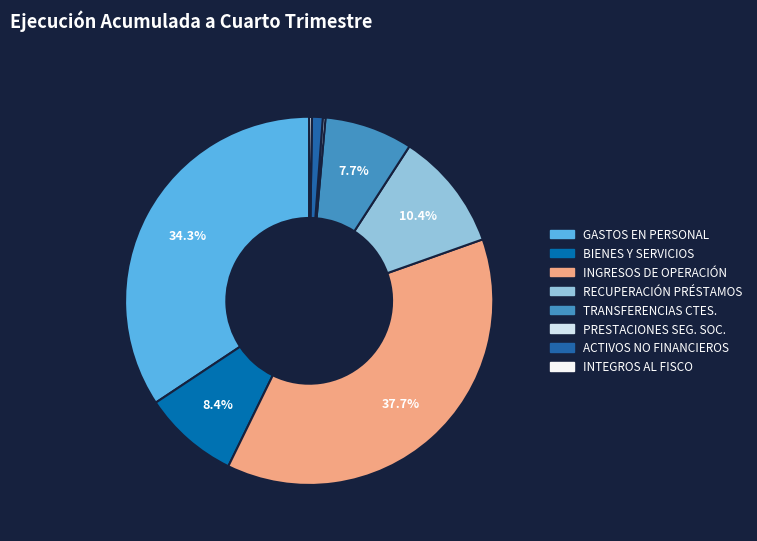

What is the smallest slice in the pie chart?

PRESTACIONES DE SEGURIDAD SOCIAL